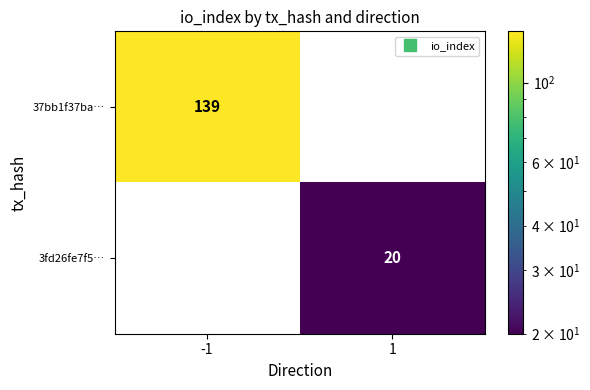

At how many categories does at least one series exceed 103?

1